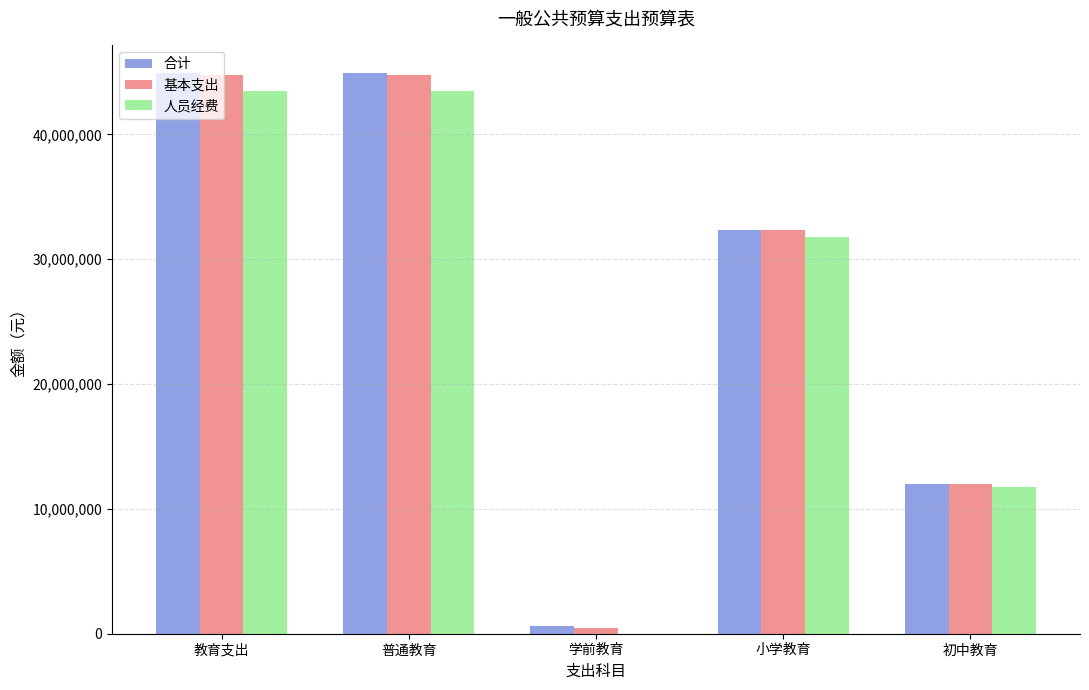

The 基本支出 series shows 46101345.7 at 小学教育. True or false?

False